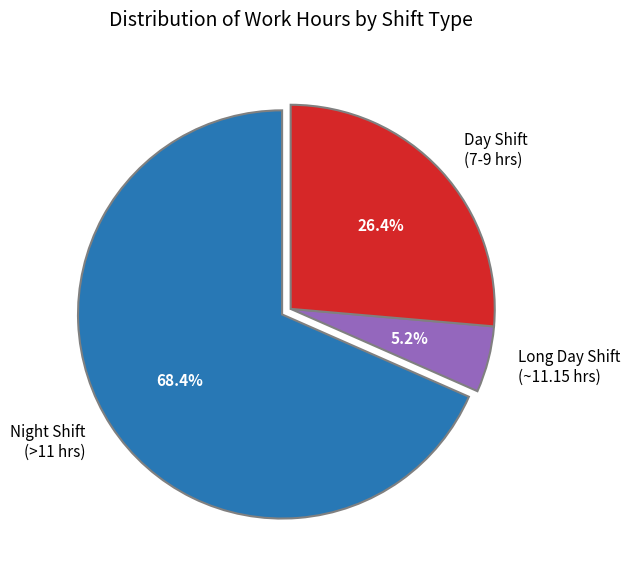

Count the number of slices in the pie.

3